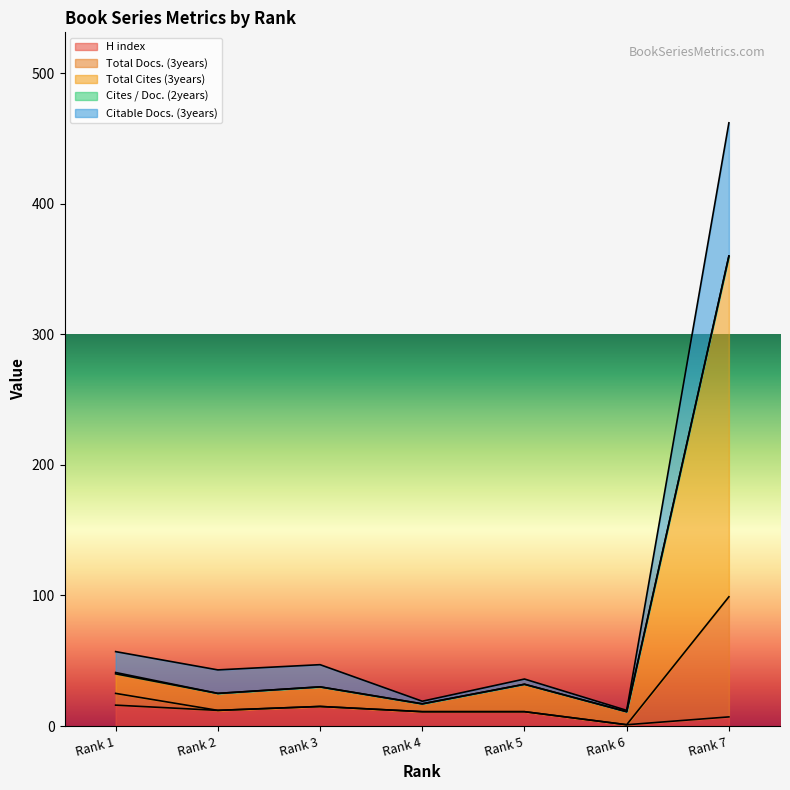

What is the maximum value for H index?

16